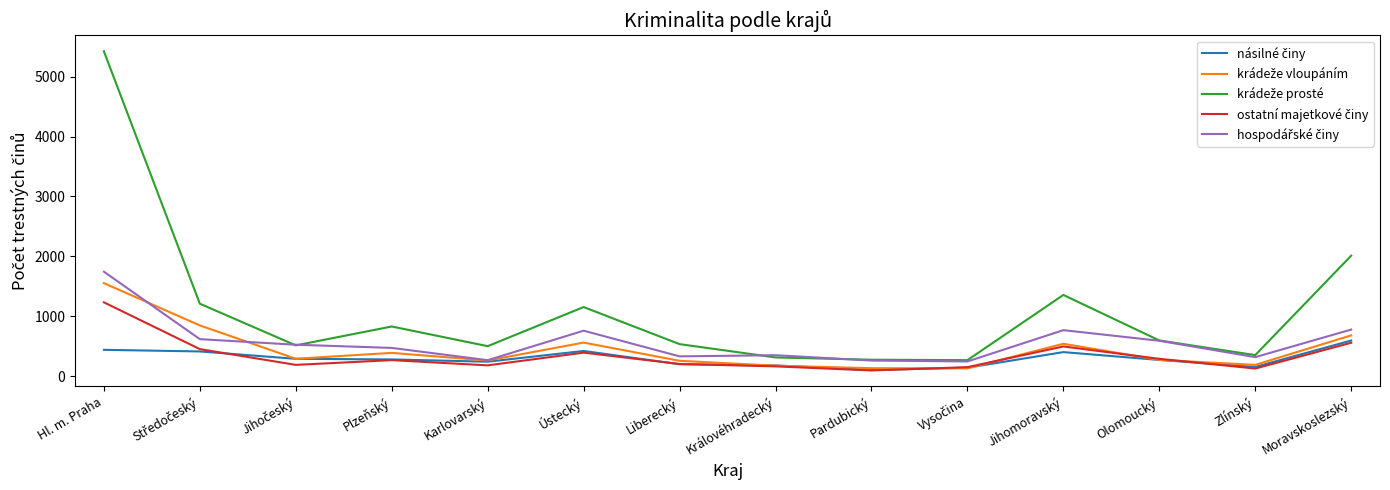

What is the difference between the highest and lowest values at Karlovarský?

320